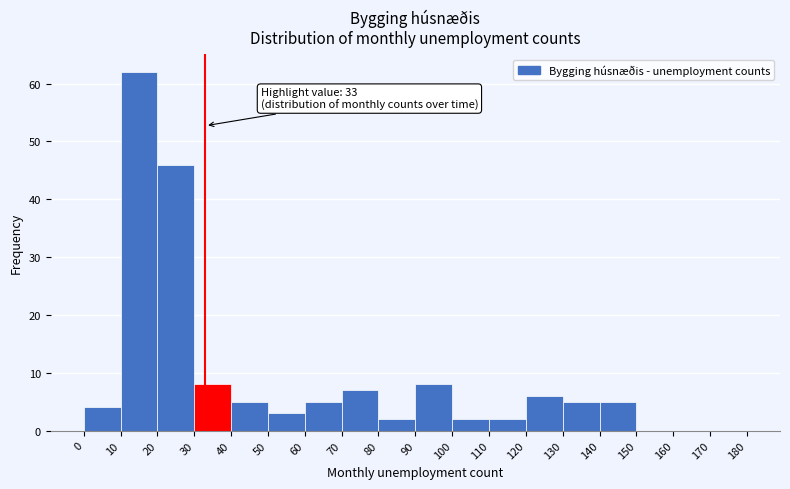

Which range on the x-axis has the tallest bar?

10 to 20